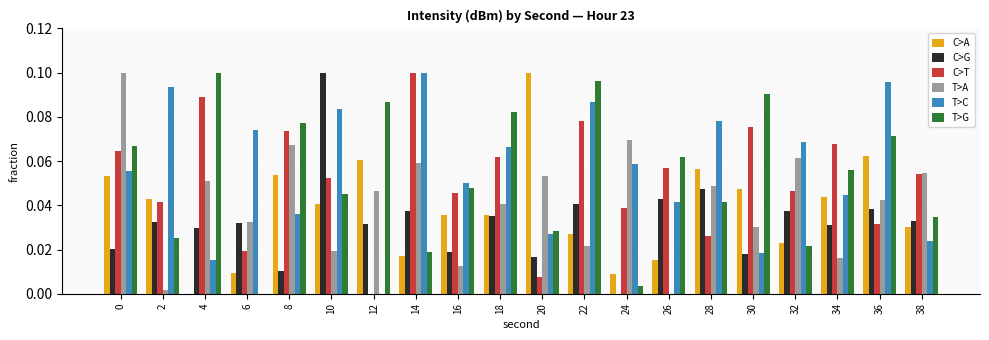

Which series changed the most between 4 and 30?

C>A